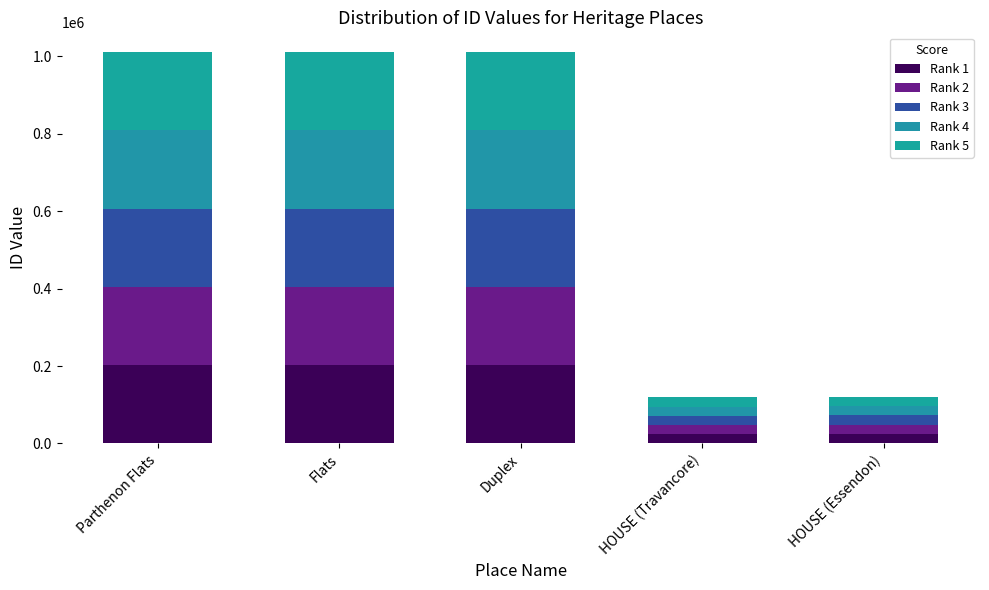

What is the difference between the Rank 4 values at HOUSE (Travancore) and Duplex?

178429